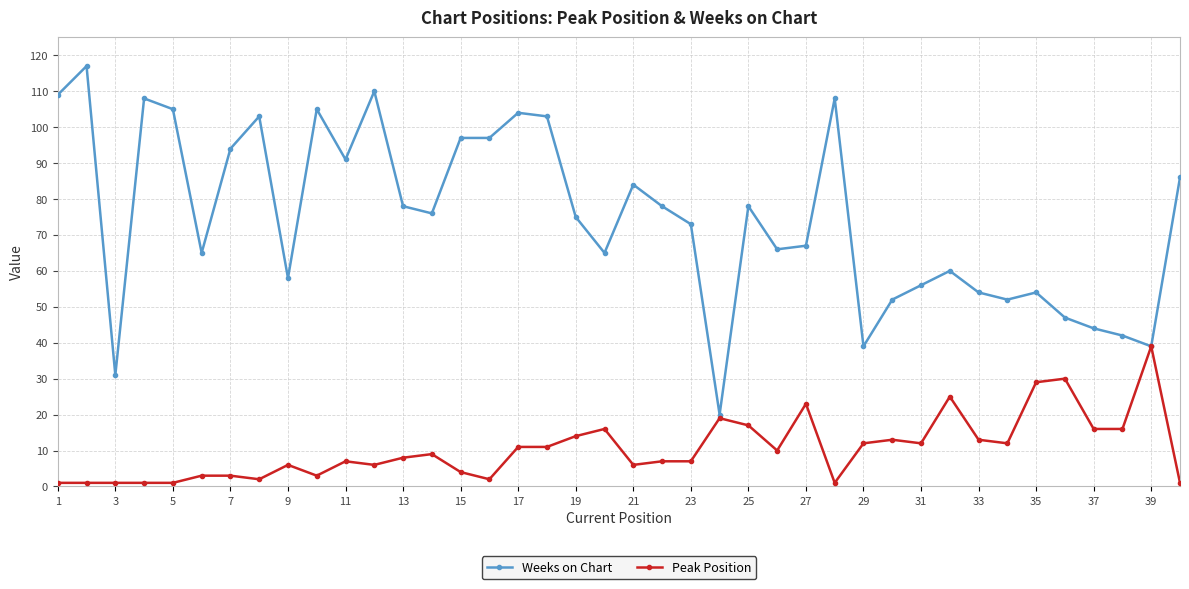

How many lines are shown in the chart?

2